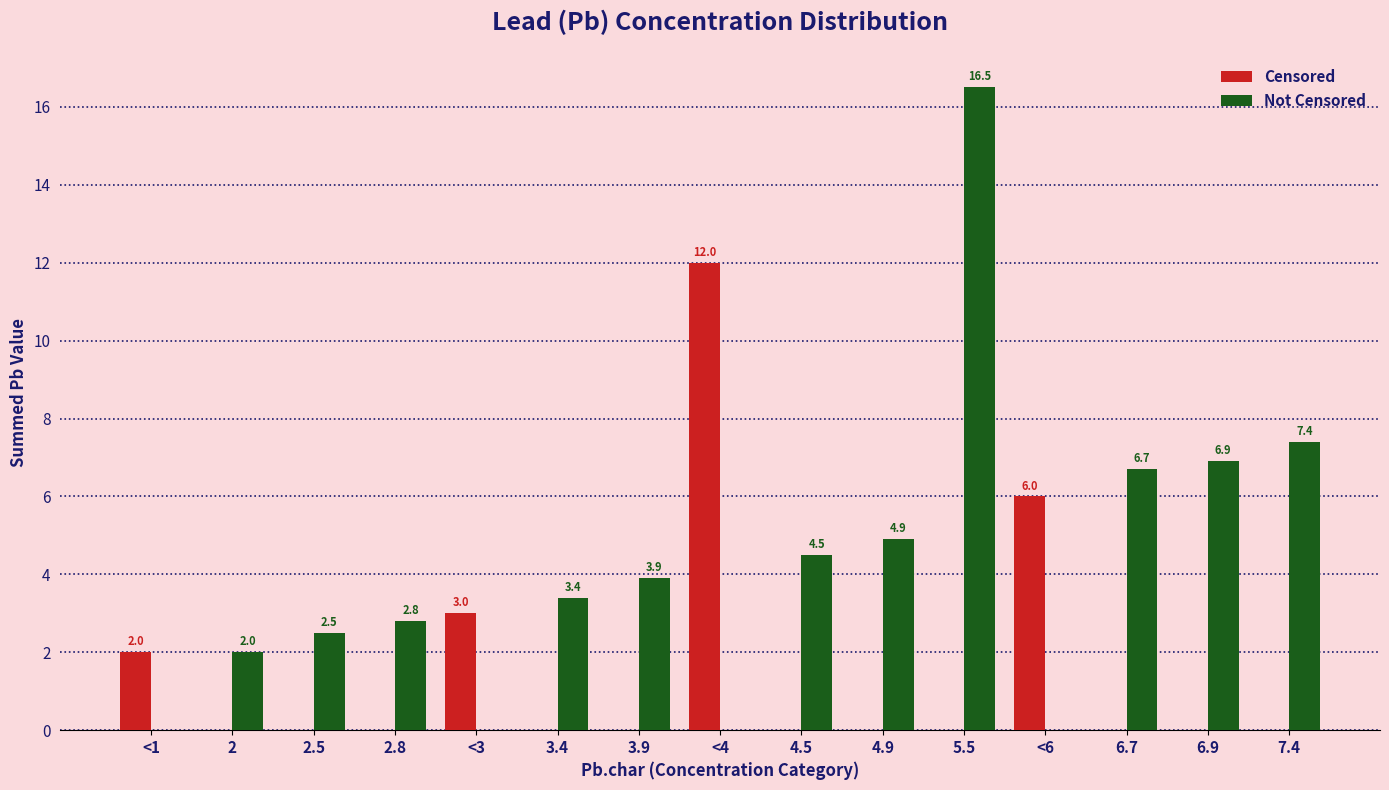

At which category is the sum across all series the highest?

5.5